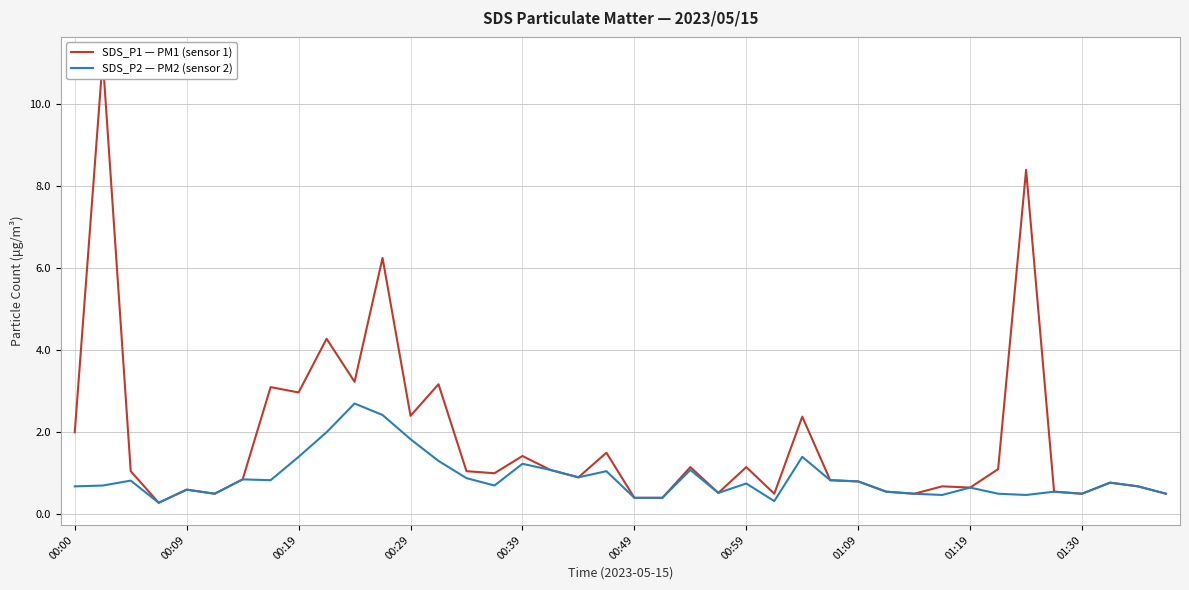

What is the lowest value of the SDS_P2 — PM2 (sensor 2) series?

0.3